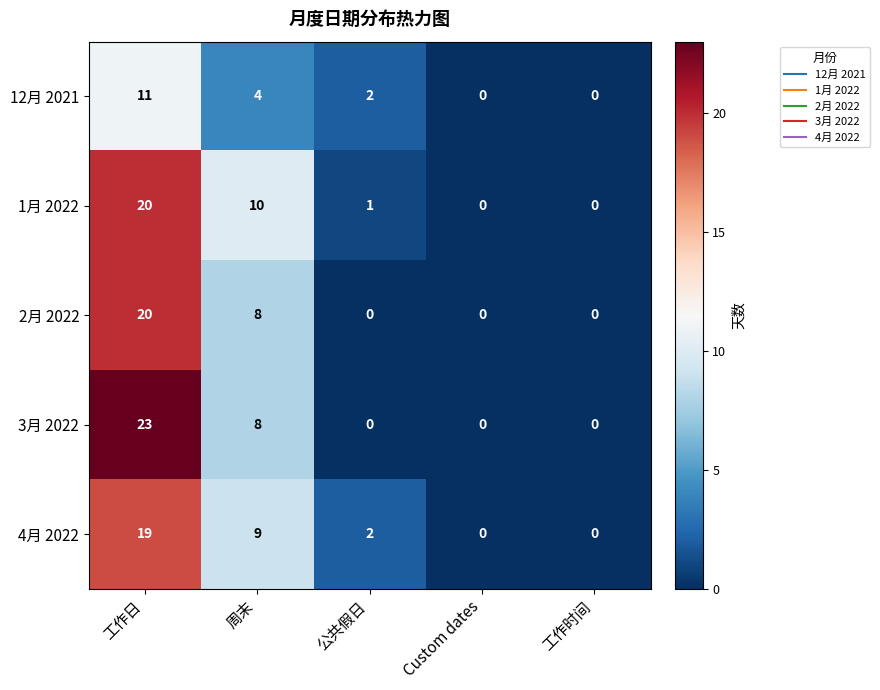

What is the sum of the 12月 2021 values at 公共假日 and 工作日?

13